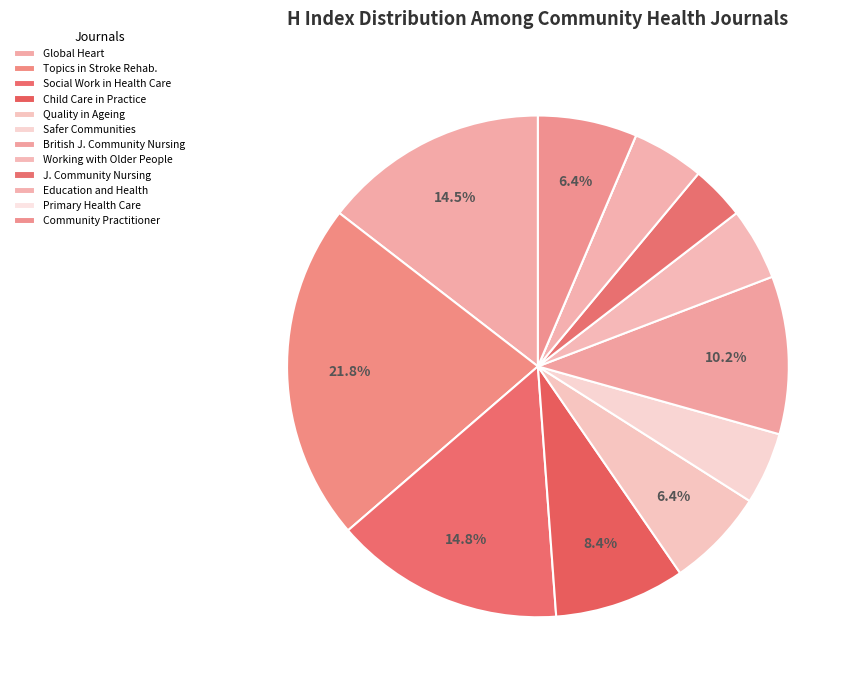

Count the number of slices in the pie.

12